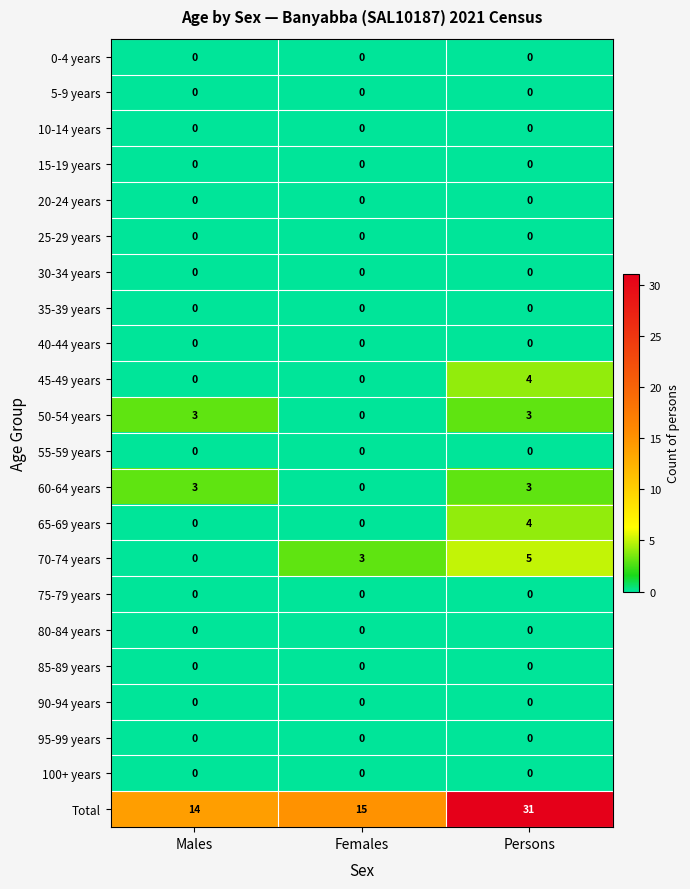

What is the difference between the highest and lowest values at Males?

14